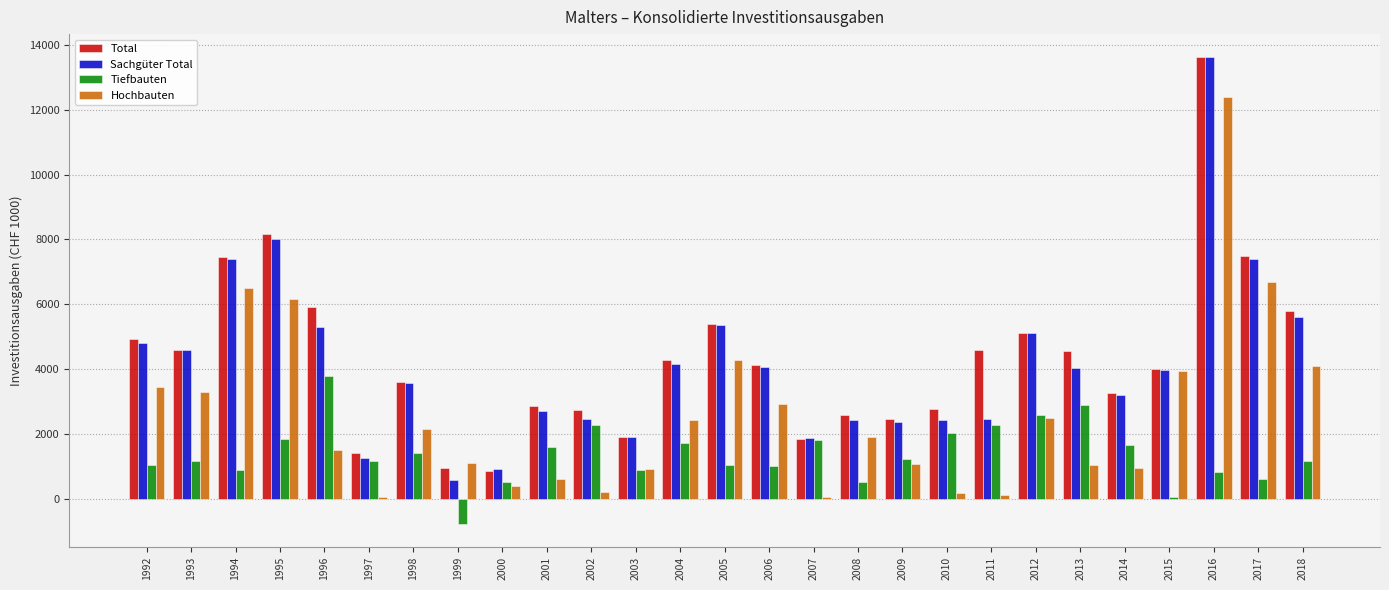

What is the highest value of the Total series?

13611